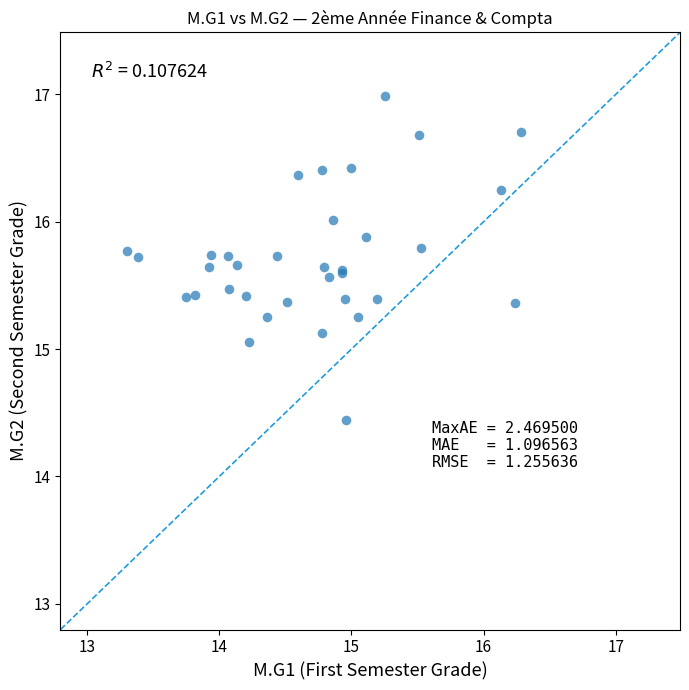

What Y value in the scatter plot is closest to 15?

15.1